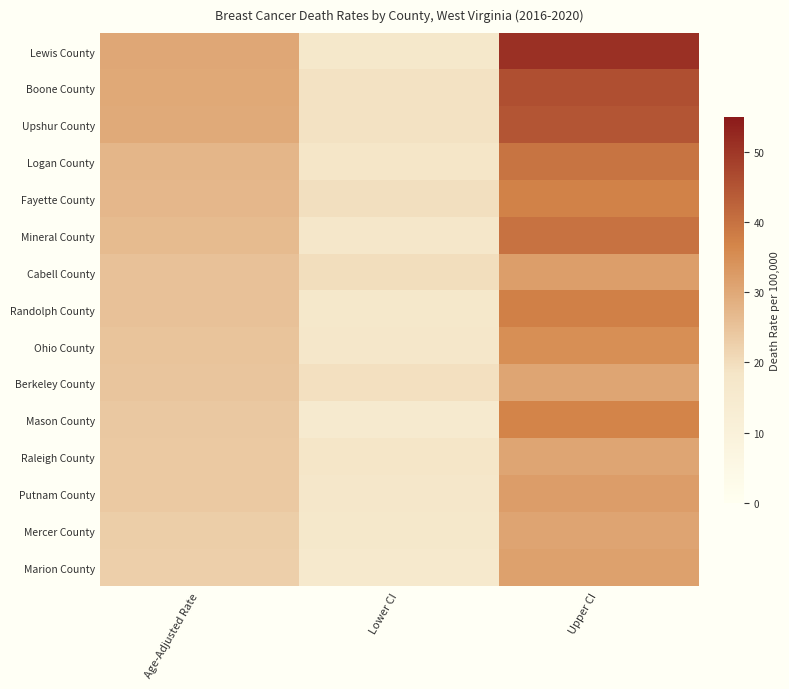

Which series has the largest range (max minus min)?

Lewis County